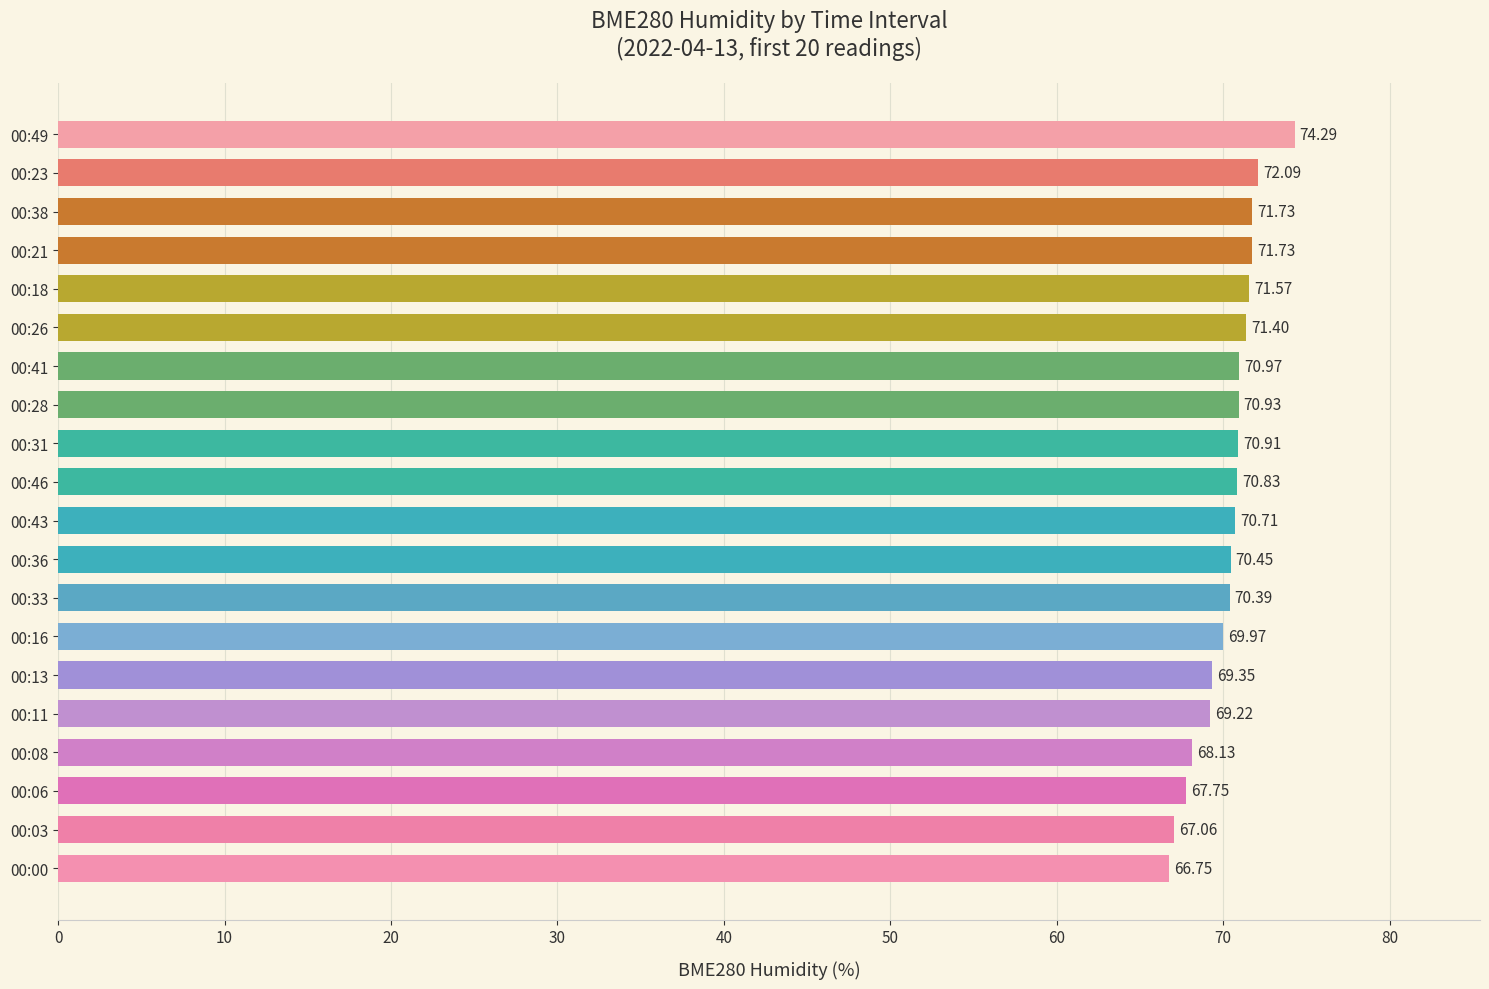

What is the average value?

70.3